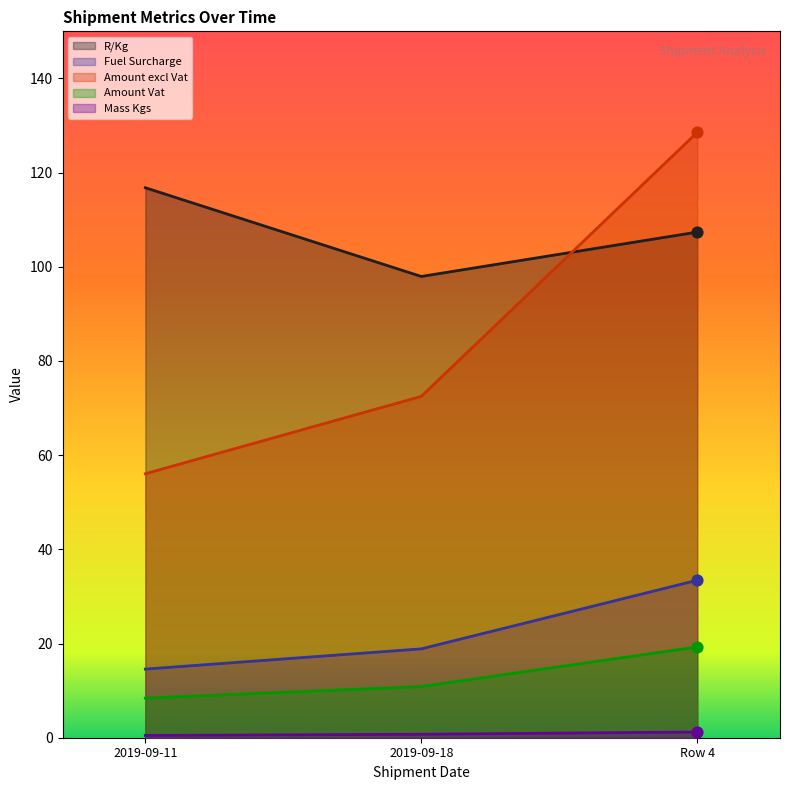

At how many categories does at least one series exceed 111?

2